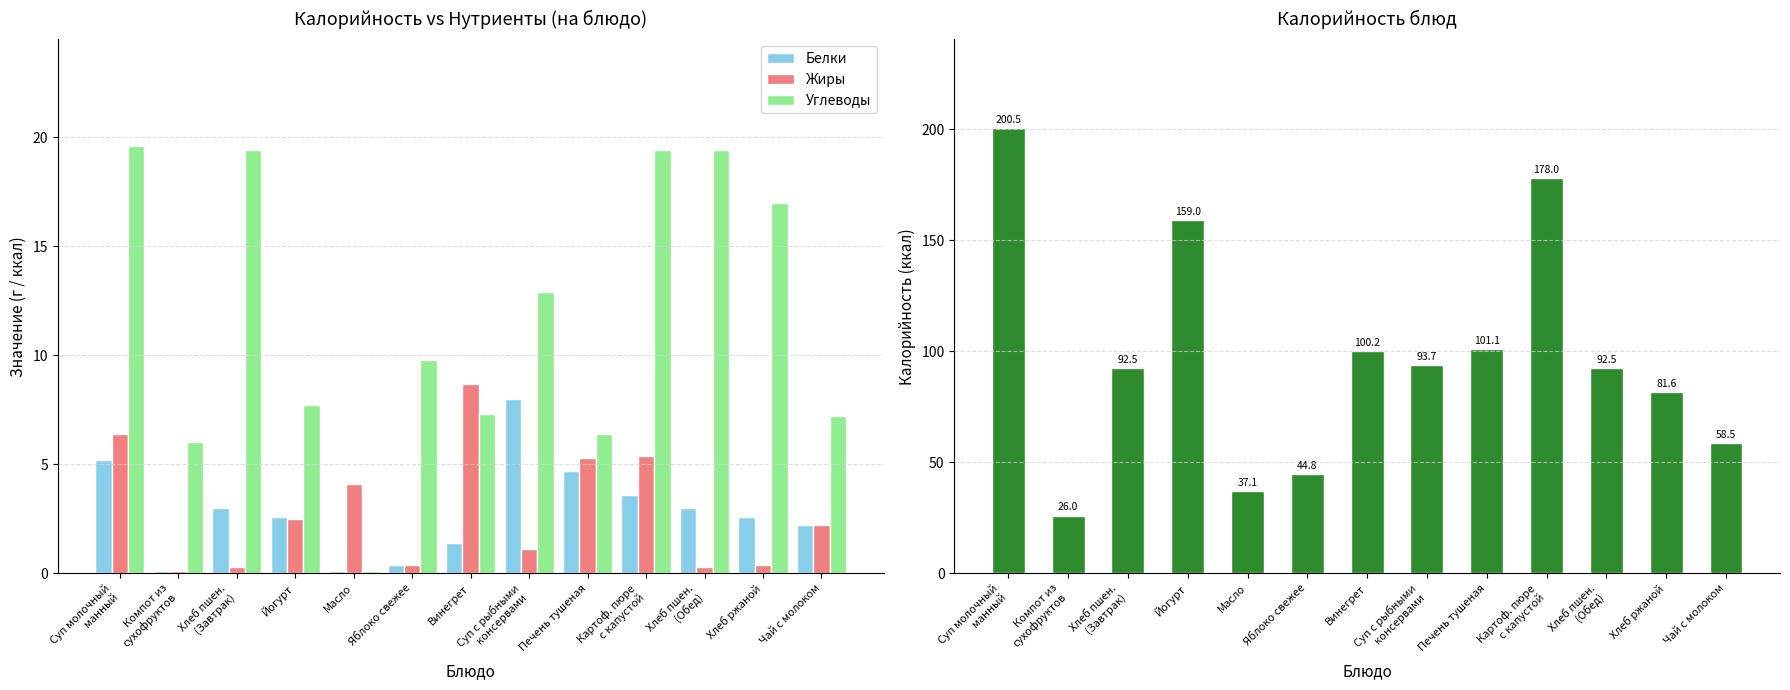

What is the average value of the Жиры series?

2.9